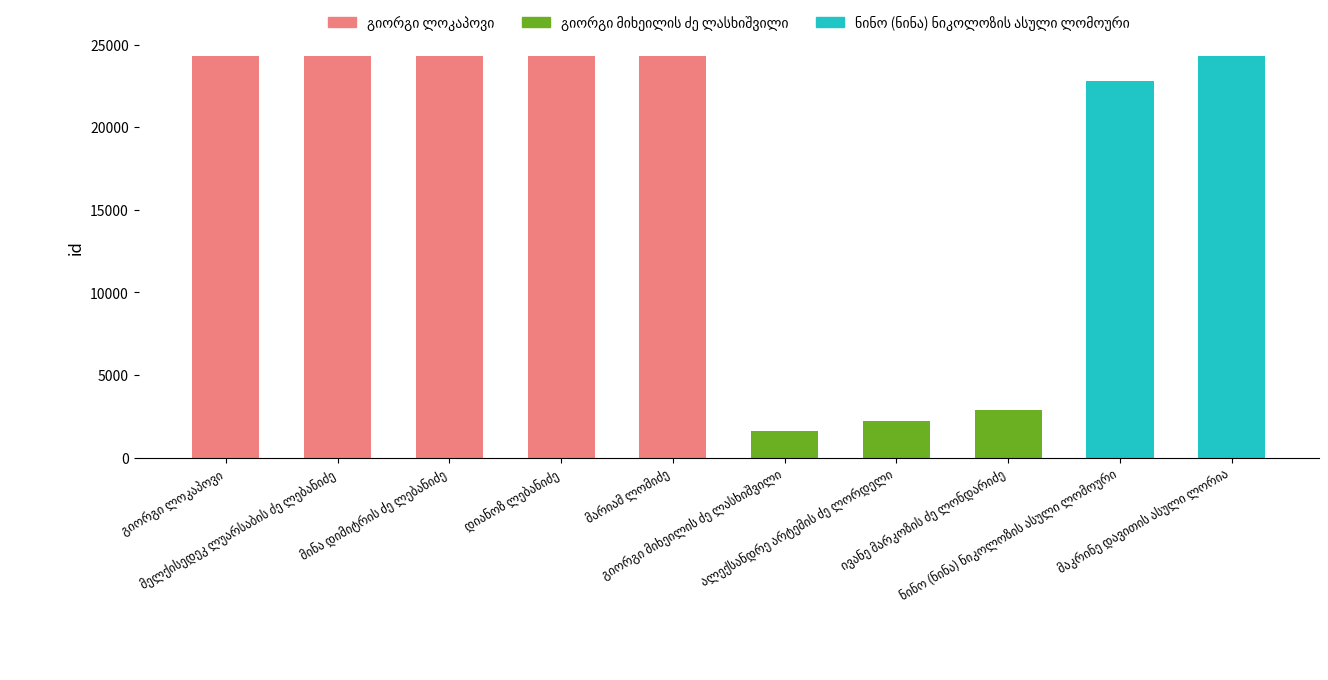

What is the difference between the maximum and minimum values?

22695